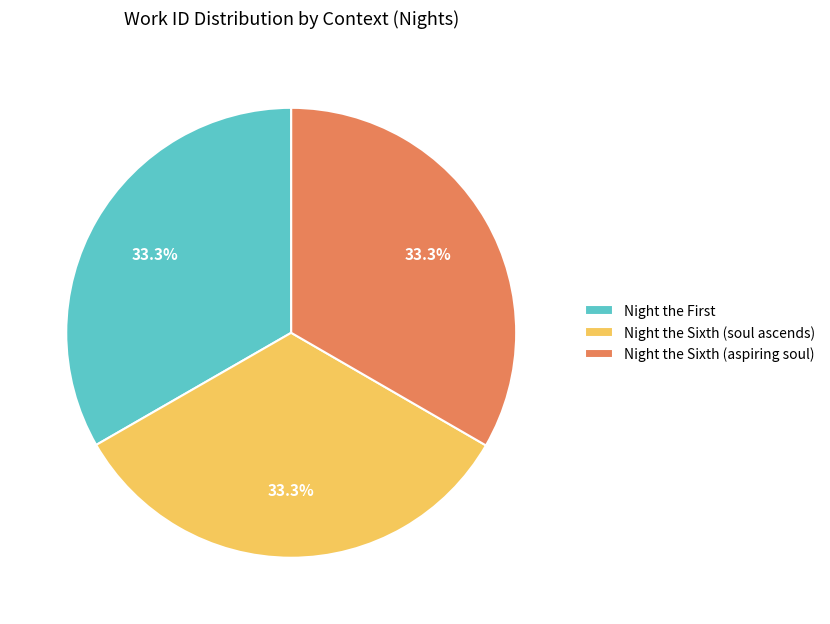

Do Night the Sixth (aspiring soul) and Night the Sixth (soul ascends) together represent more than half of the pie?

Yes